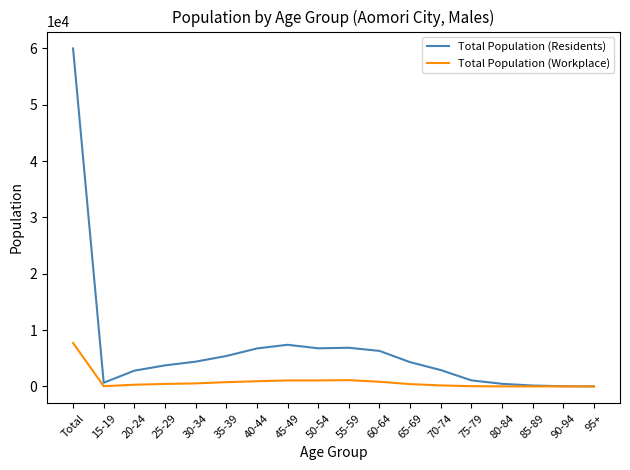

Which category has the highest value in the Total Population (Workplace) series?

Total